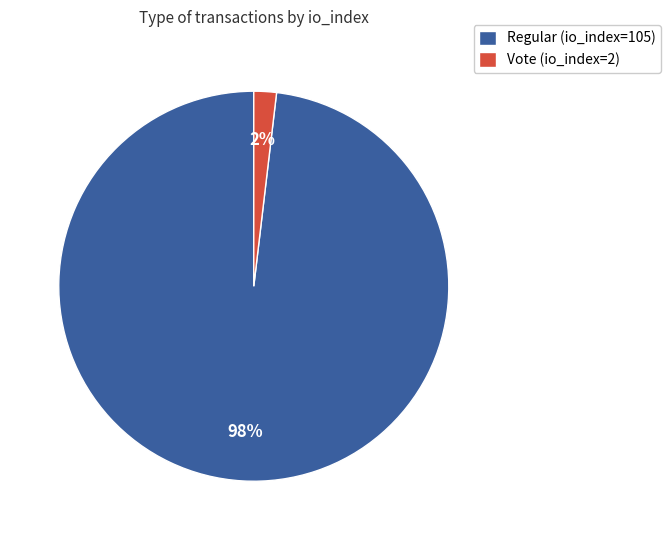

Is Regular (io_index=105) the majority of the pie?

Yes